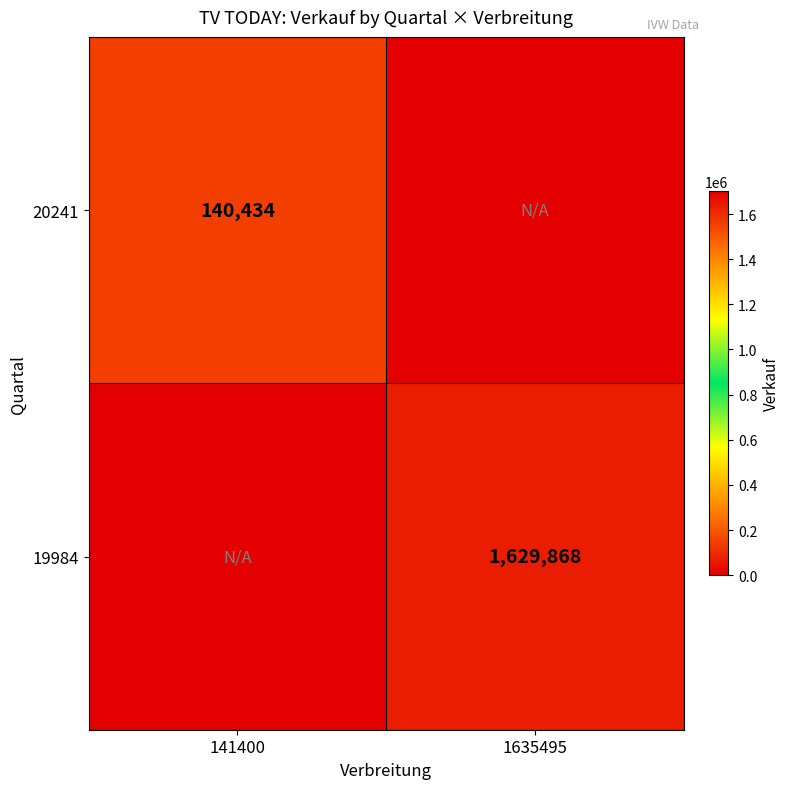

At how many categories does at least one series exceed 1104724?

1